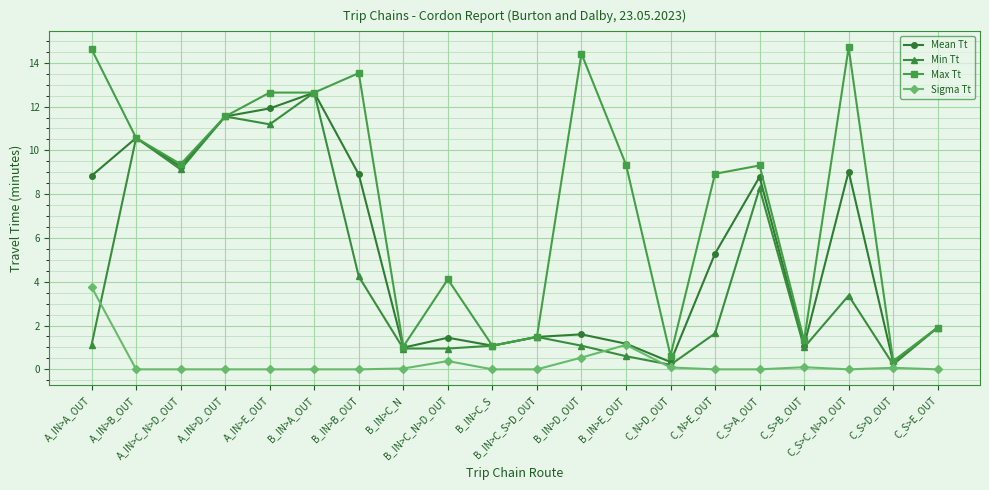

How many lines are shown in the chart?

4